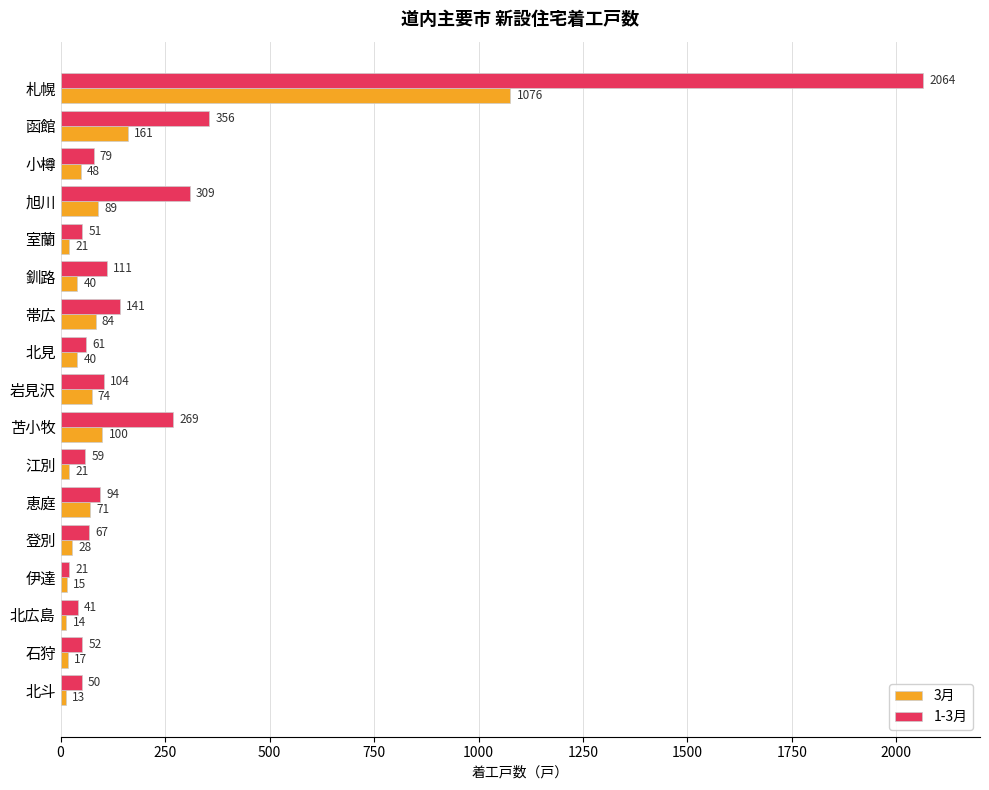

At how many categories does at least one series exceed 2038?

1